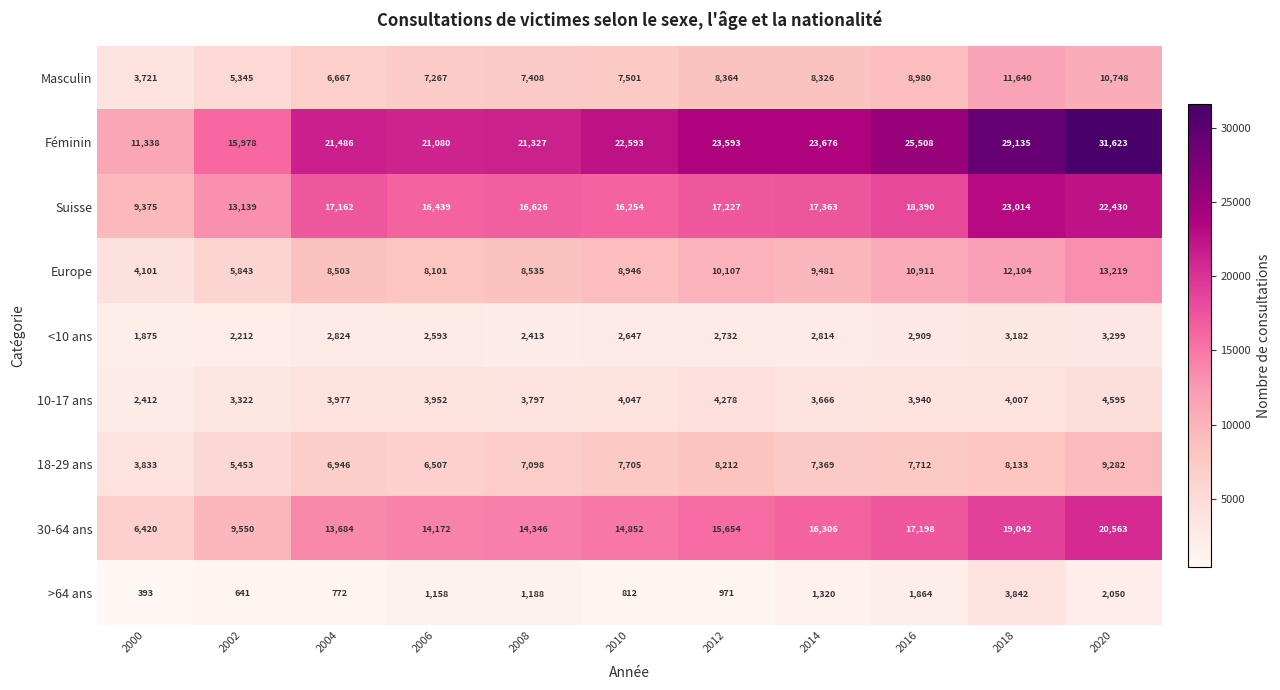

Which series has the largest total across all categories?

Féminin